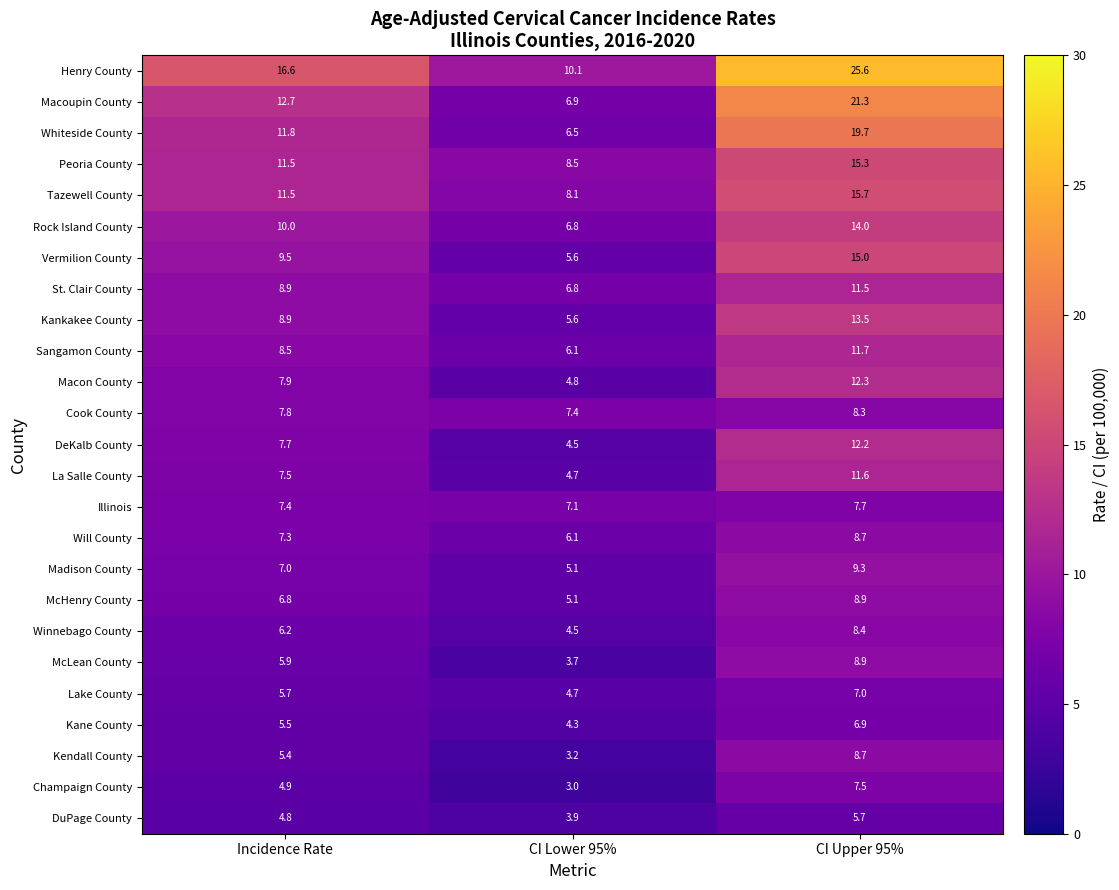

Between Incidence Rate and CI Upper 95%, which series saw the biggest shift?

Henry County